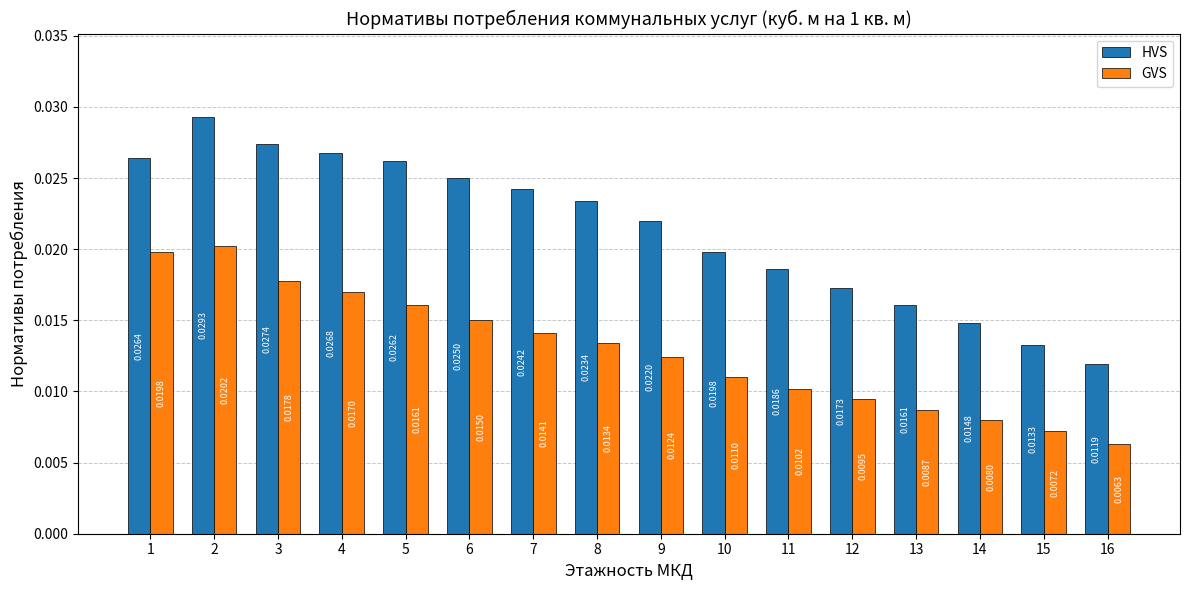

Is the value of GVS at 11 greater than the value of HVS at 13?

No